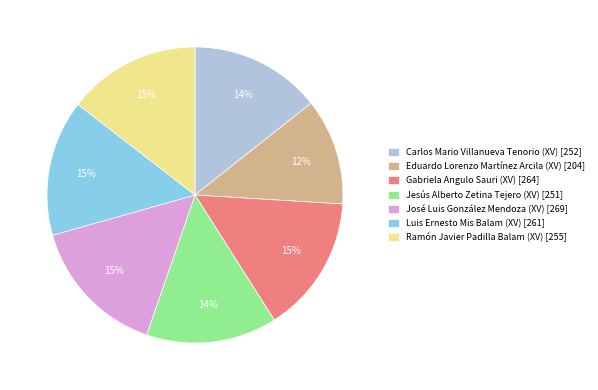

Which slice is the smallest?

Eduardo Lorenzo Martínez Arcila (XV)